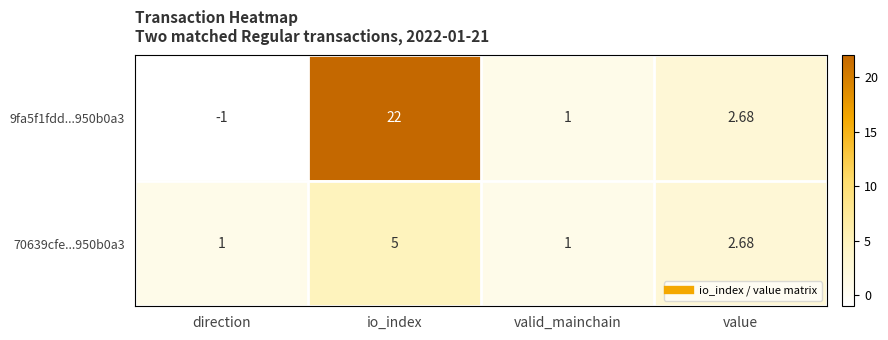

Where is 70639cfe...950b0a3 nearest to the value 3?

value